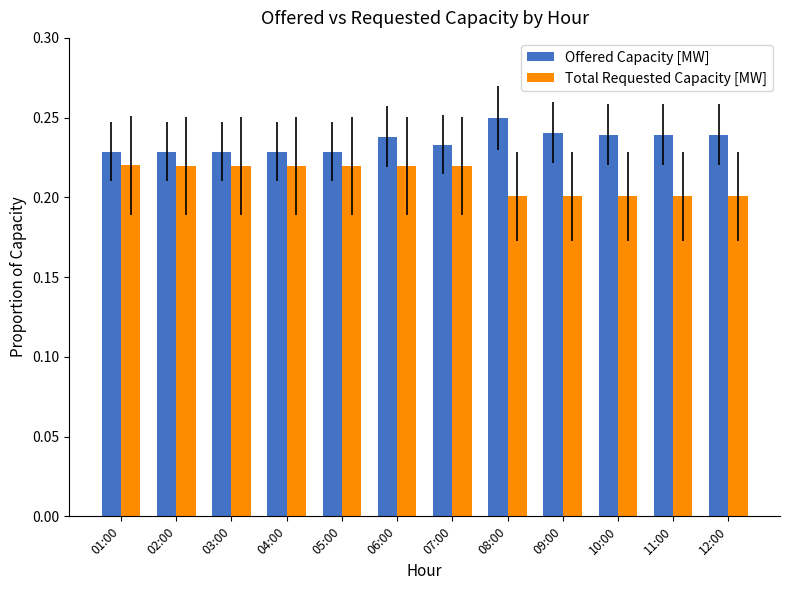

What is the label of the 9th bar from the left?

09:00